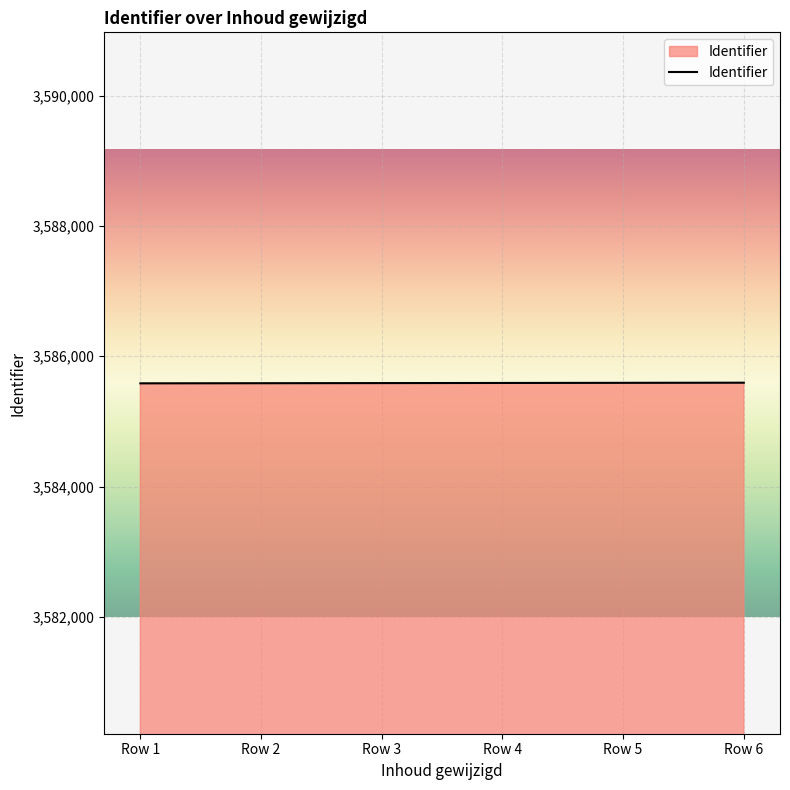

How many lines are shown in the chart?

1